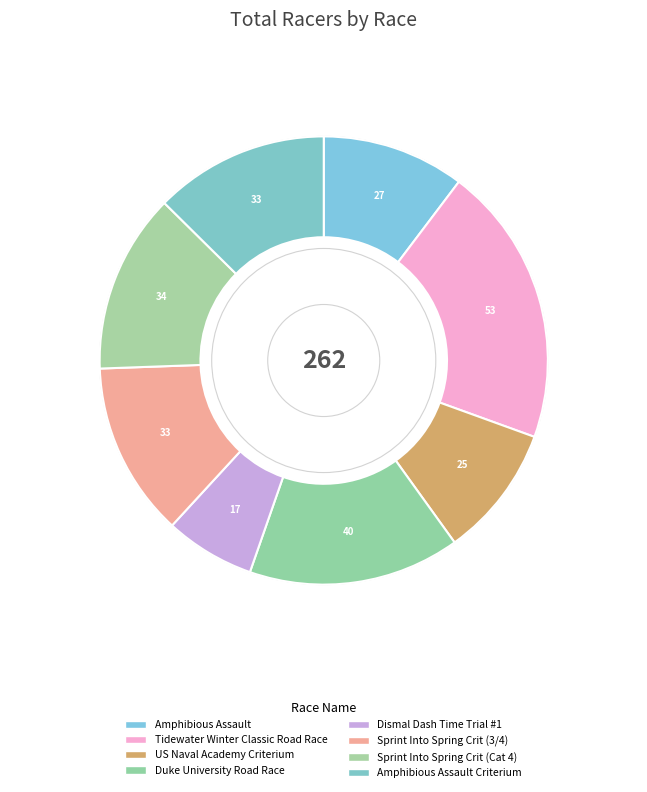

Do Dismal Dash Time Trial #1 and Amphibious Assault Criterium together represent more than half of the pie?

No